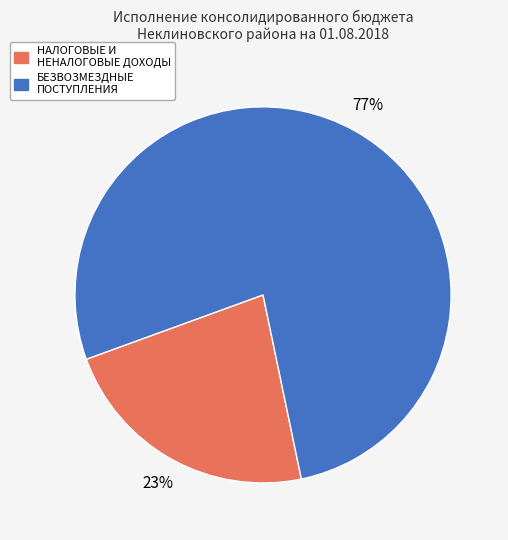

Which slice represents more than half of the pie?

БЕЗВОЗМЕЗДНЫЕ ПОСТУПЛЕНИЯ